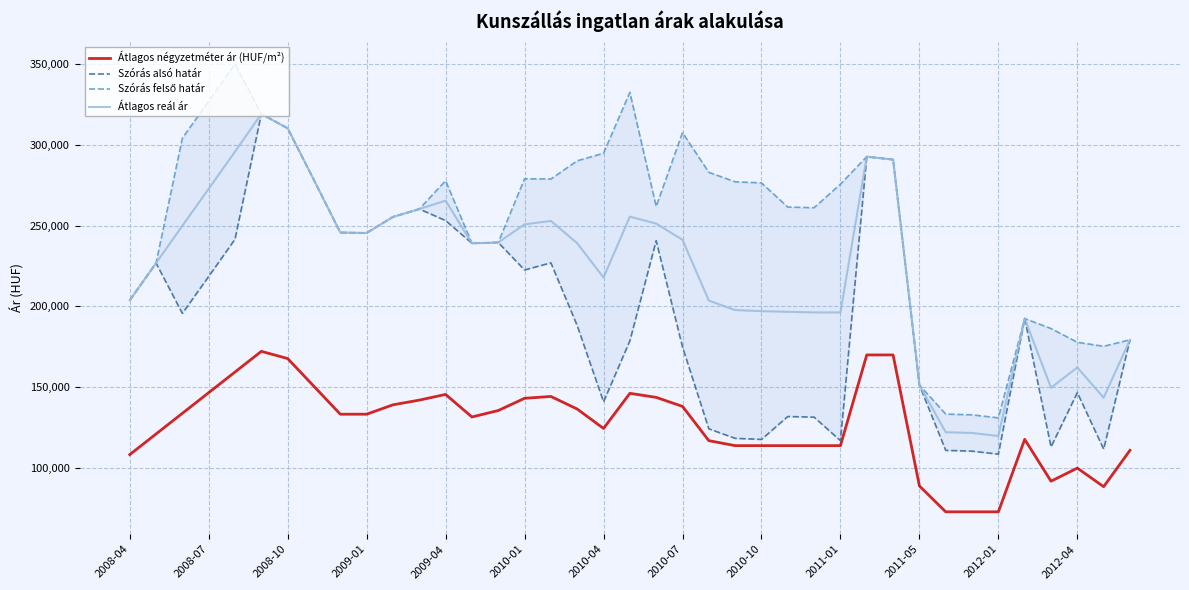

True or false: Átlagos négyzetméter ár (HUF/m²) and Szórás felső határ cross at least once.

False